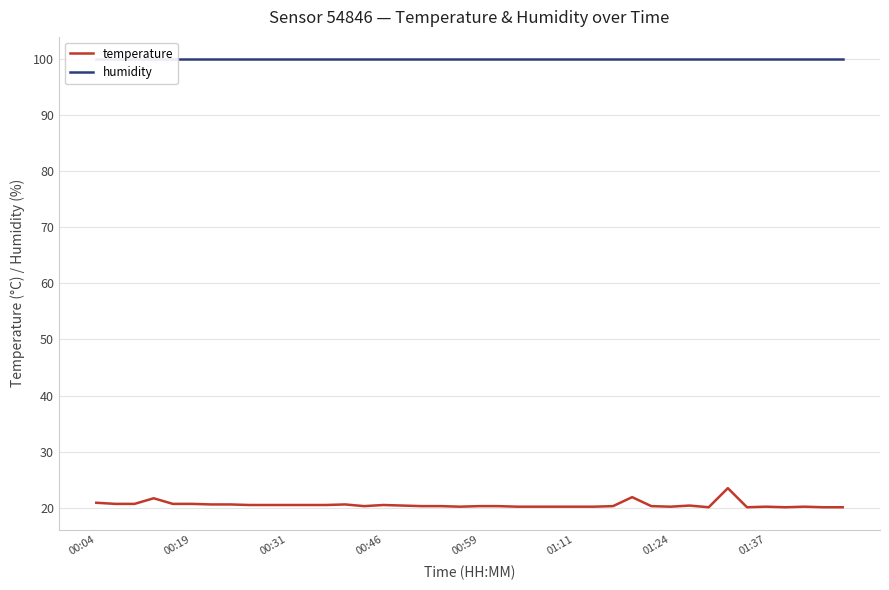

True or false: humidity and temperature intersect in this chart.

False